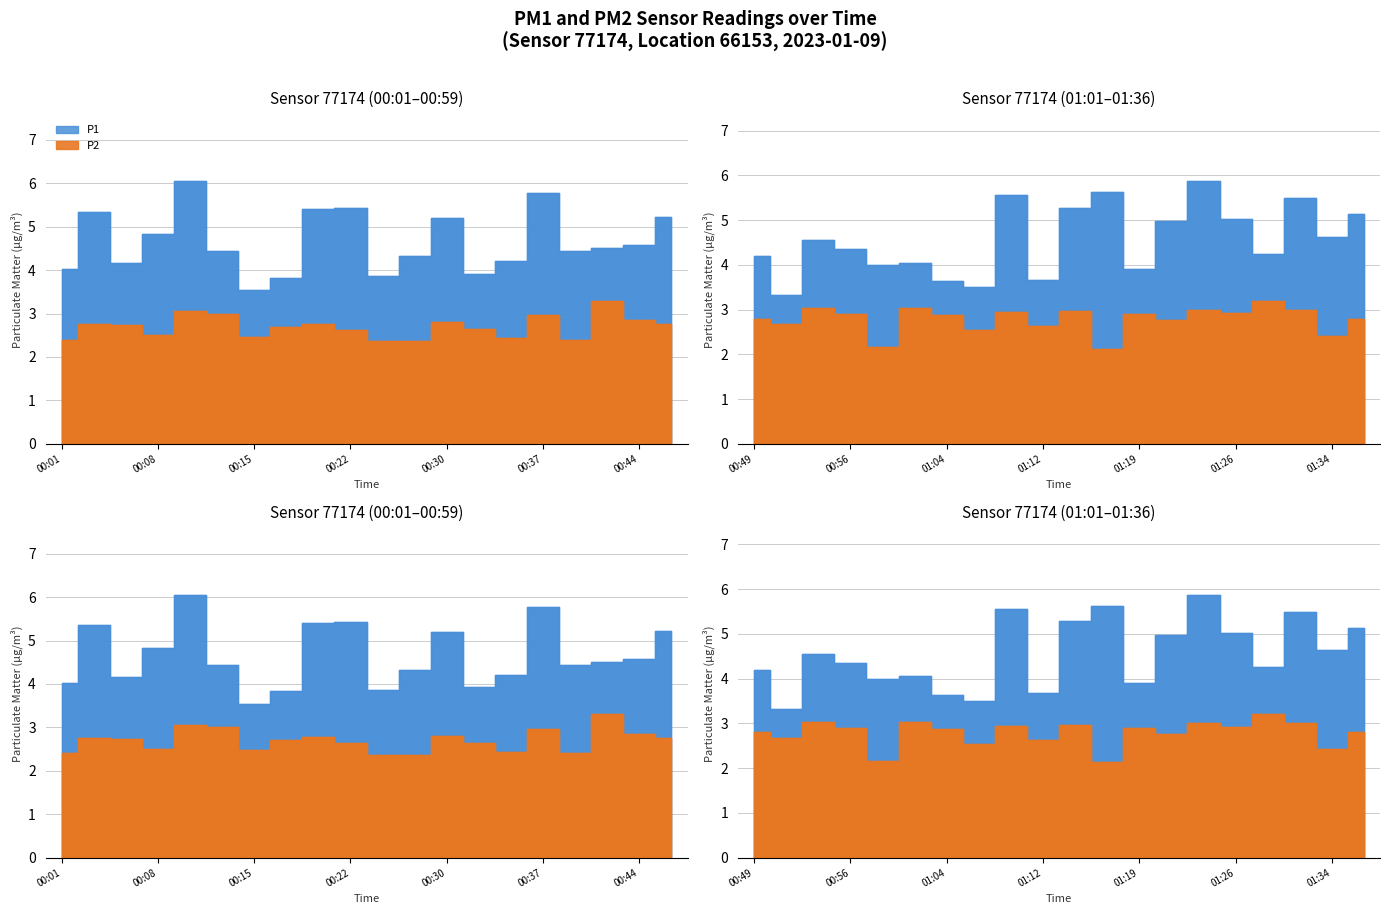

Rank the series at 00:37 from highest to lowest value.

P1, P2